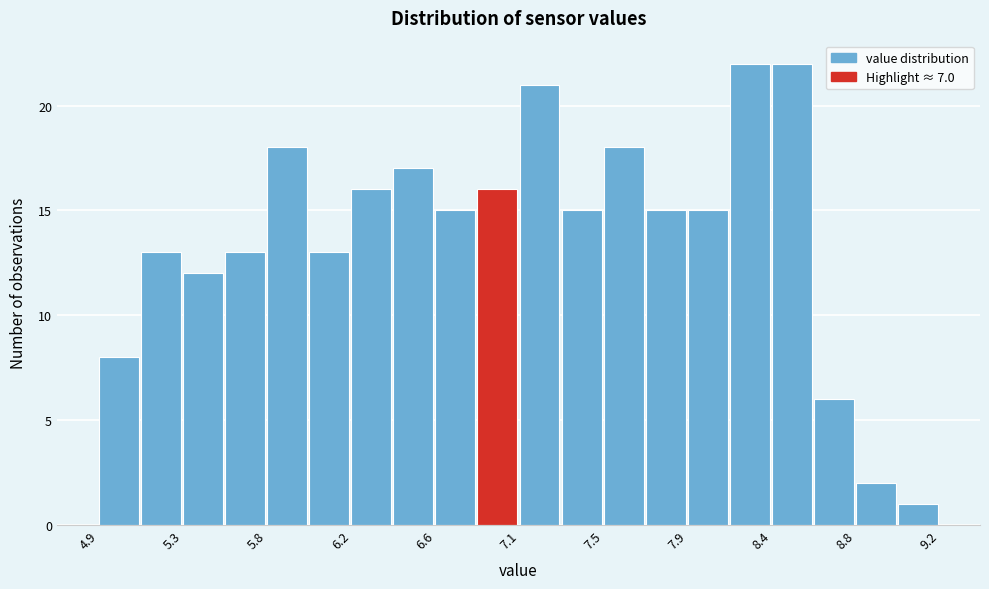

Reading left to right, transcribe this chart: for each bar, give the range it covers on the x-axis and its height. Neither the bar edges nor the heights are printed on the chart, so give them approximately, as read against the axes.

4.90 to 5.10: 8
5.10 to 5.35: 13
5.35 to 5.55: 12
5.55 to 5.75: 13
5.75 to 6.00: 18
6.00 to 6.20: 13
6.20 to 6.40: 16
6.40 to 6.65: 17
6.65 to 6.85: 15
6.85 to 7.05: 16
7.05 to 7.30: 21
7.30 to 7.50: 15
7.50 to 7.70: 18
7.70 to 7.95: 15
7.95 to 8.15: 15
8.15 to 8.35: 22
8.35 to 8.60: 22
8.60 to 8.80: 6
8.80 to 9.00: 2
9.00 to 9.25: 1